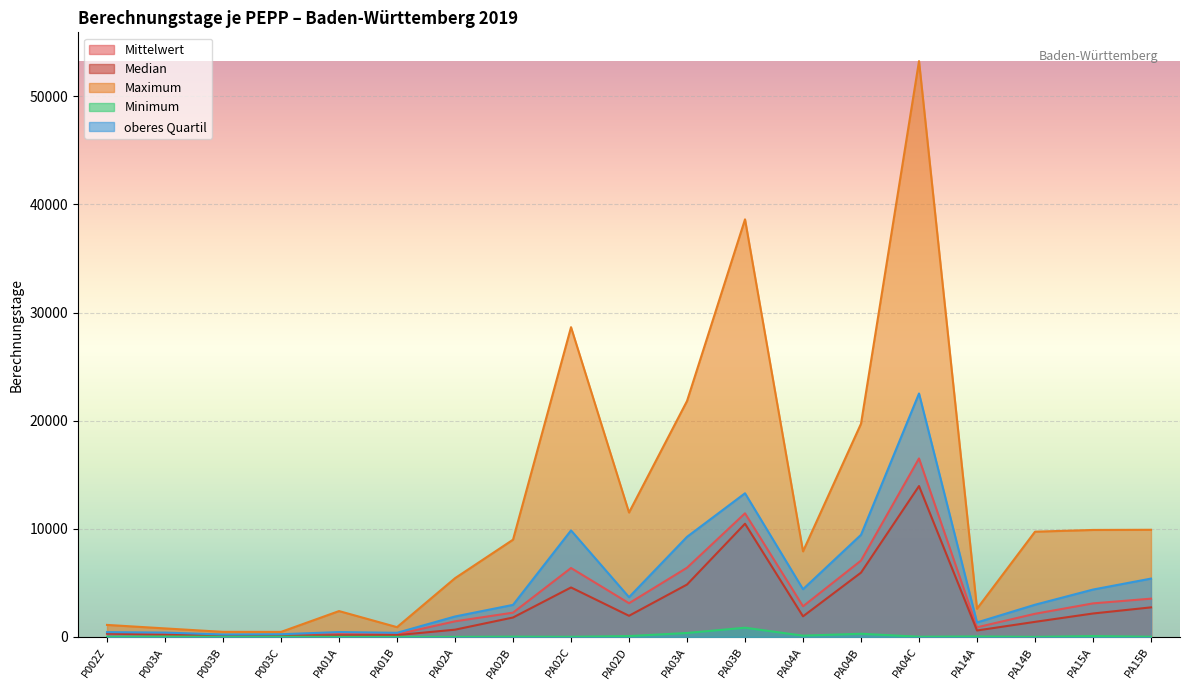

How many values in the oberes Quartil series are below 2975?

9